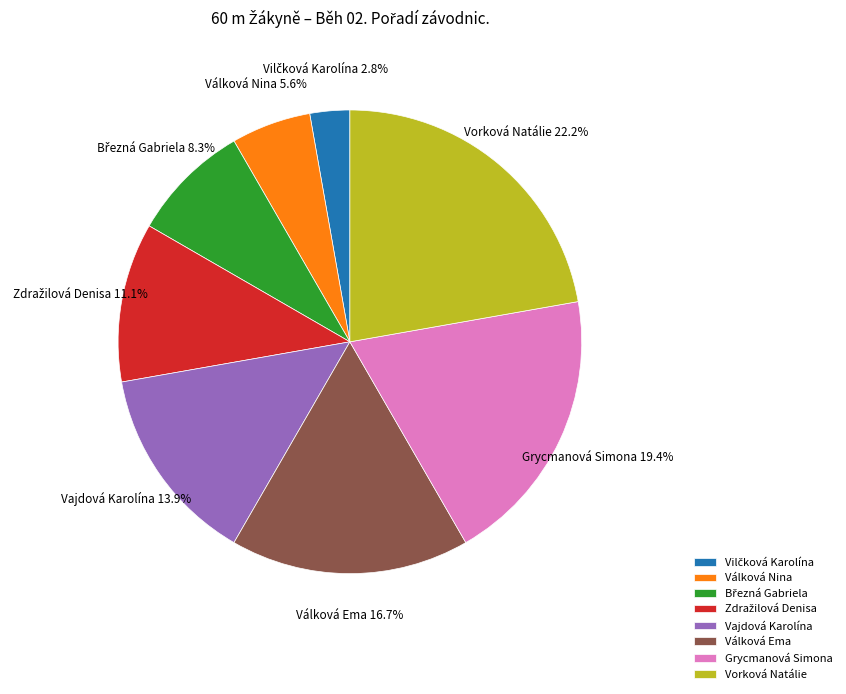

Which category has the biggest portion of the pie?

Vorková Natálie